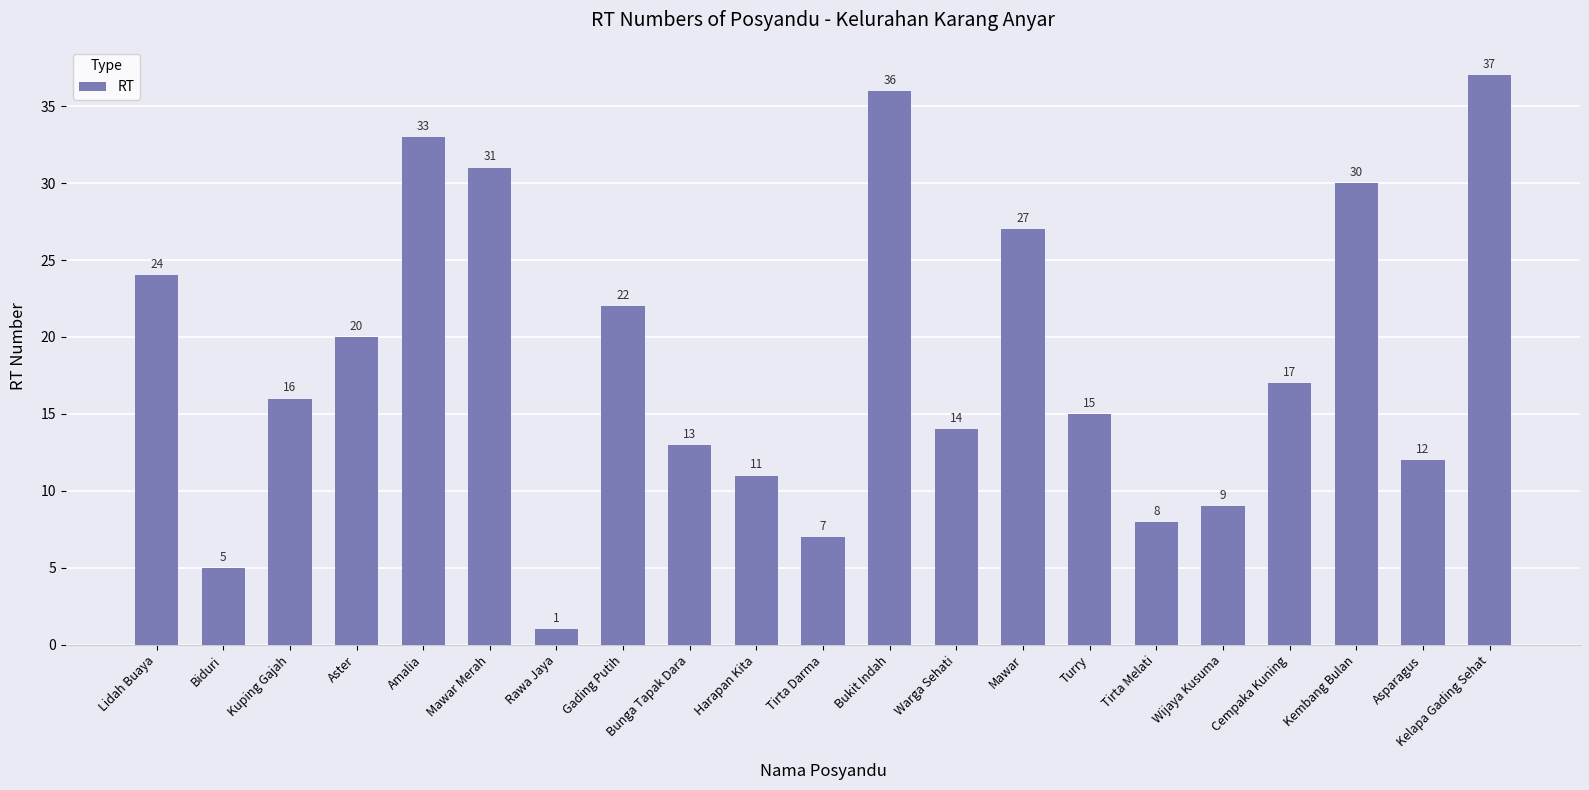

Reading left to right, list all the values displayed in this chart.

Lidah Buaya=24	Biduri=5	Kuping Gajah=16	Aster=20	Amalia=33	Mawar Merah=31	Rawa Jaya=1	Gading Putih=22	Bunga Tapak Dara=13	Harapan Kita=11	Tirta Darma=7	Bukit Indah=36	Warga Sehati=14	Mawar=27	Turry=15	Tirta Melati=8	Wijaya Kusuma=9	Cempaka Kuning=17	Kembang Bulan=30	Asparagus=12	Kelapa Gading Sehat=37